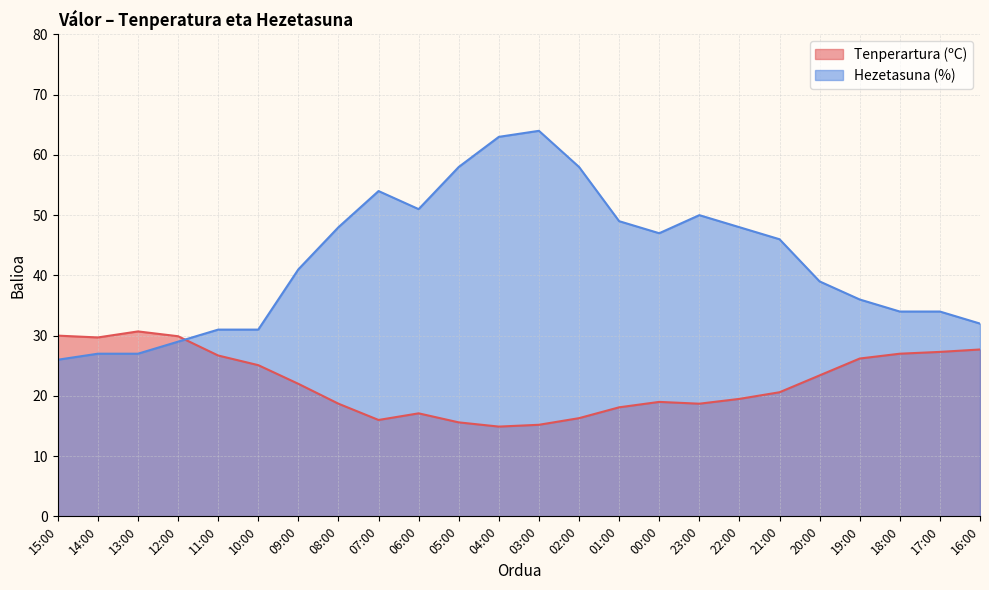

How many times do Hezetasuna (%) and Tenperartura (ºC) cross each other?

1